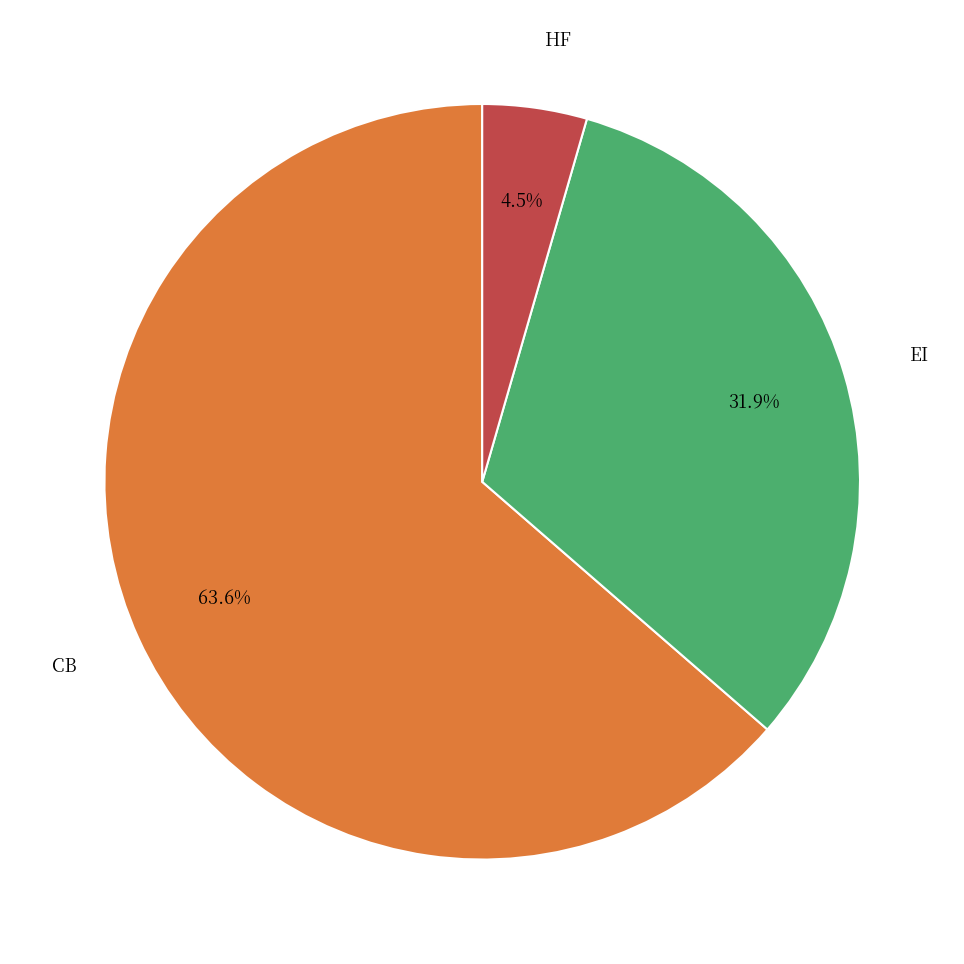

How many segments does this pie chart have?

3